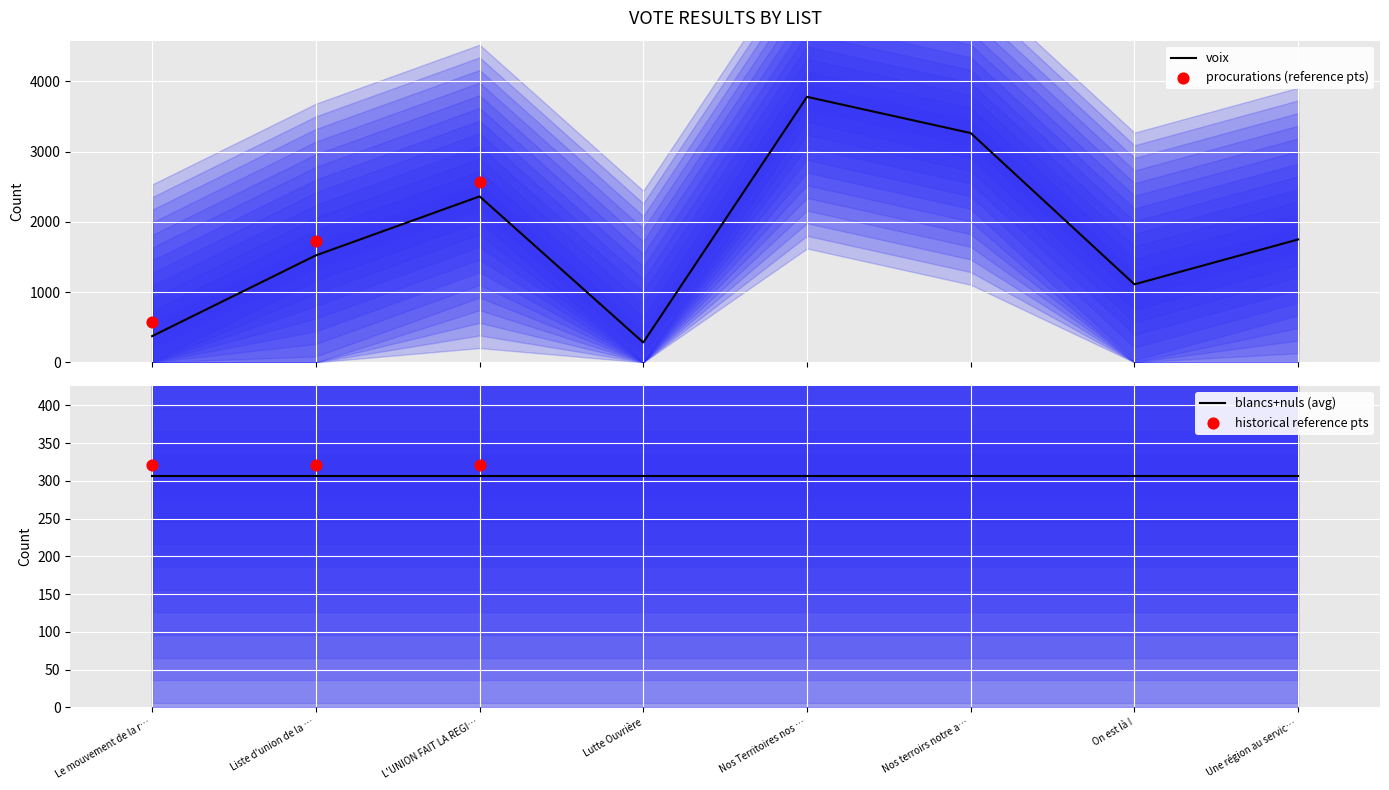

Which series has the largest total across all categories?

voix